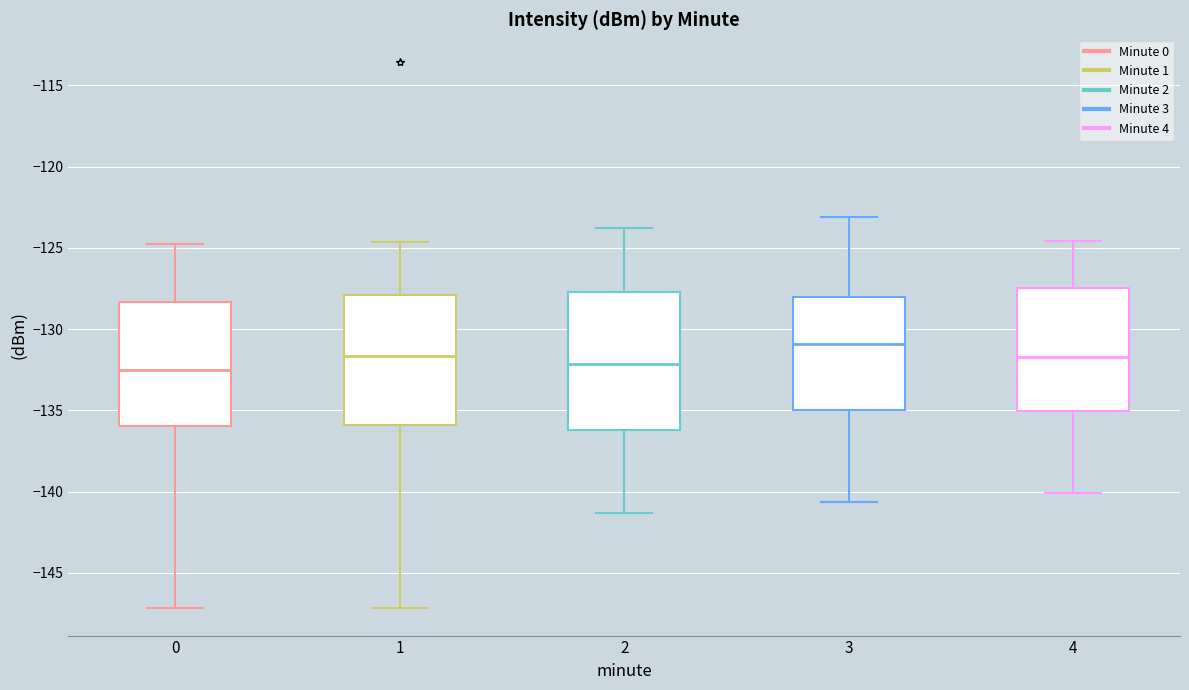

Where is the lower edge of the box at x = 3 on the y-axis? The values are not printed on the chart, so give them approximately, as read against the axis.

-135.0